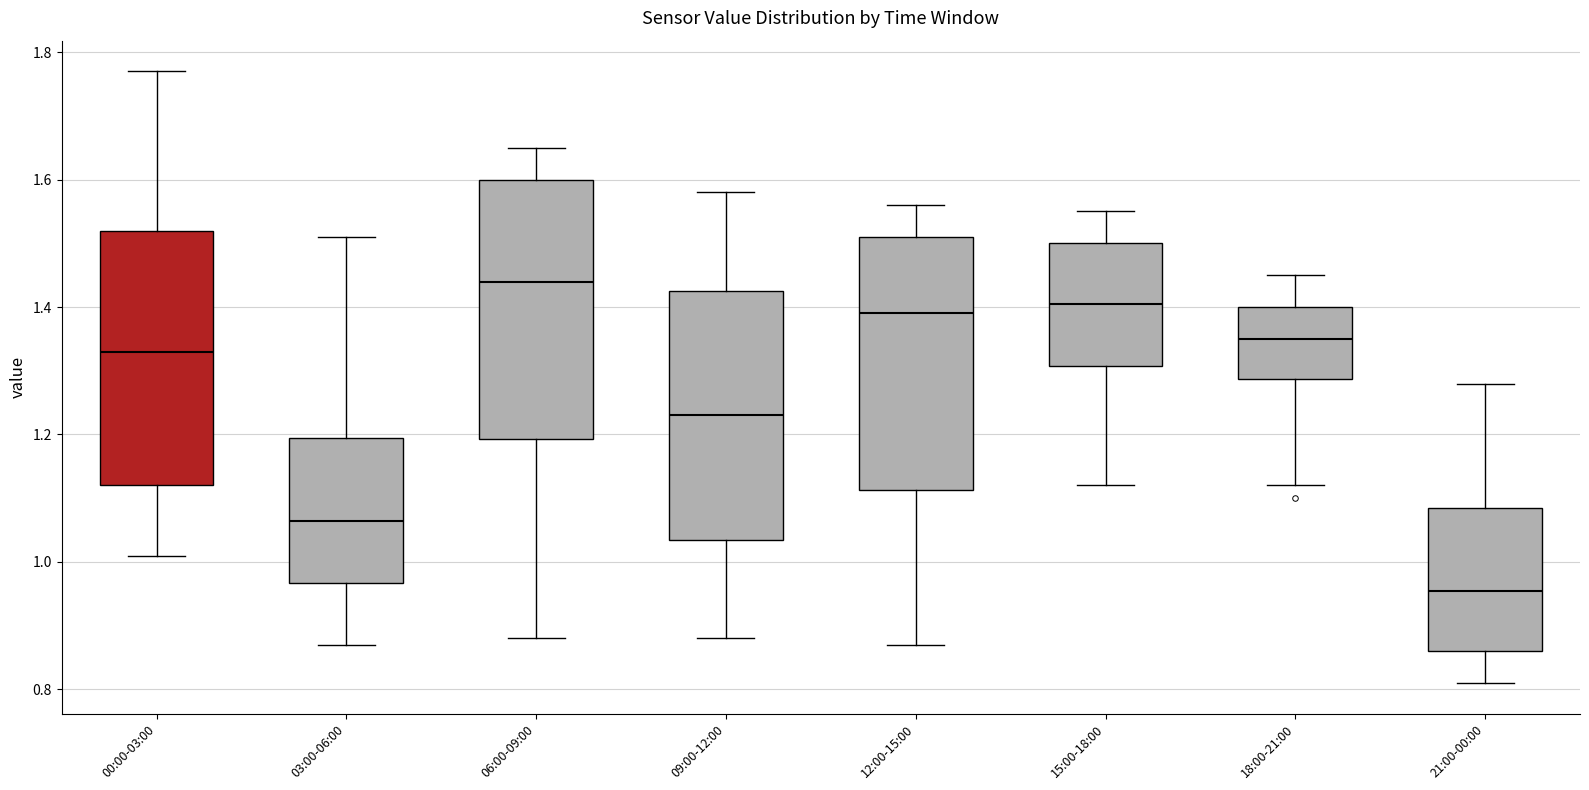

Reading left to right, transcribe this box plot: for each box, give where its median line is, the range the box spans, and where its two whiskers end, as read against the y-axis. The values are not printed on the chart, so give them approximately, as read against the axis.

00:00-03:00: median 1.34, box 1.12 to 1.52, whiskers 1.02 to 1.78
03:00-06:00: median 1.06, box 0.96 to 1.20, whiskers 0.88 to 1.52
06:00-09:00: median 1.44, box 1.20 to 1.60, whiskers 0.88 to 1.66
09:00-12:00: median 1.24, box 1.04 to 1.42, whiskers 0.88 to 1.58
12:00-15:00: median 1.40, box 1.12 to 1.52, whiskers 0.88 to 1.56
15:00-18:00: median 1.40, box 1.30 to 1.50, whiskers 1.12 to 1.56
18:00-21:00: median 1.36, box 1.28 to 1.40, whiskers 1.12 to 1.46
21:00-00:00: median 0.96, box 0.86 to 1.08, whiskers 0.82 to 1.28